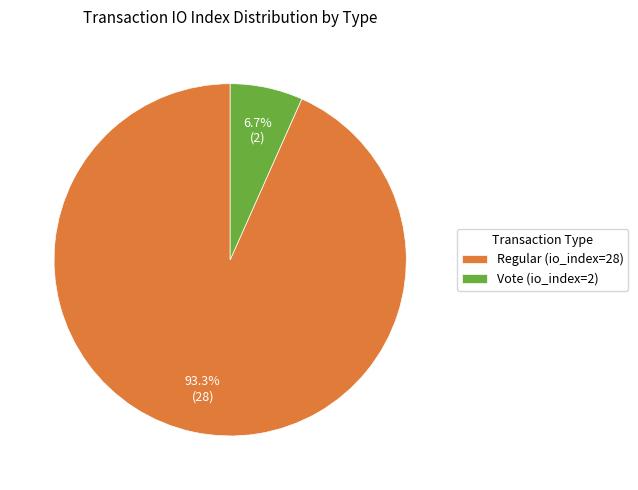

Which has a higher value, Regular (io_index=28) or Vote (io_index=2)?

Regular (io_index=28)